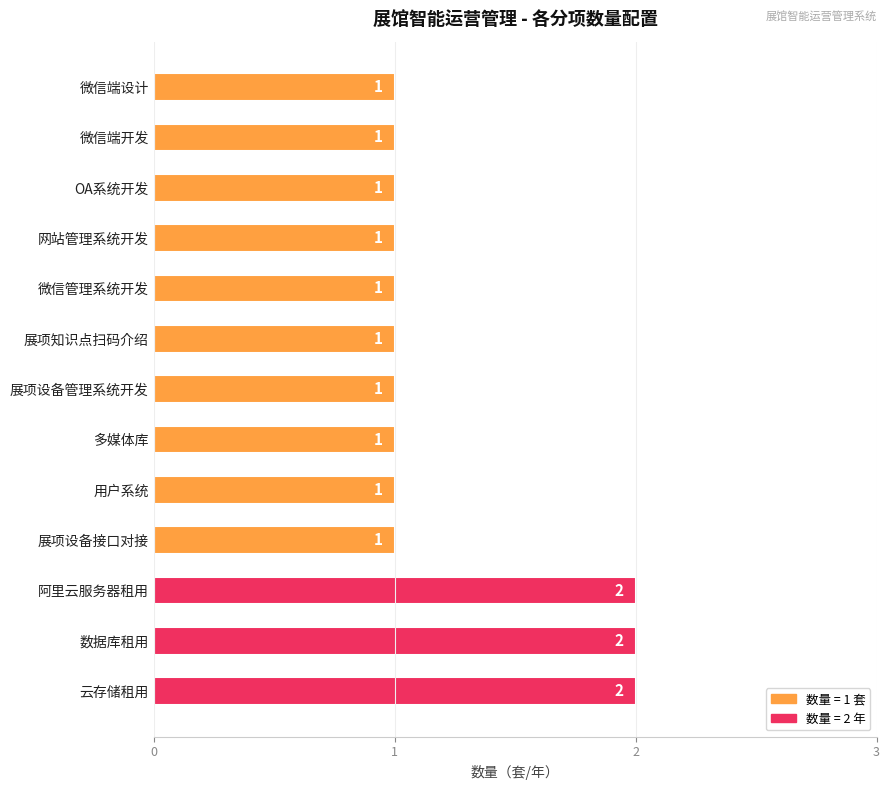

Is it true that the value at 微信管理系统开发 is 1?

True